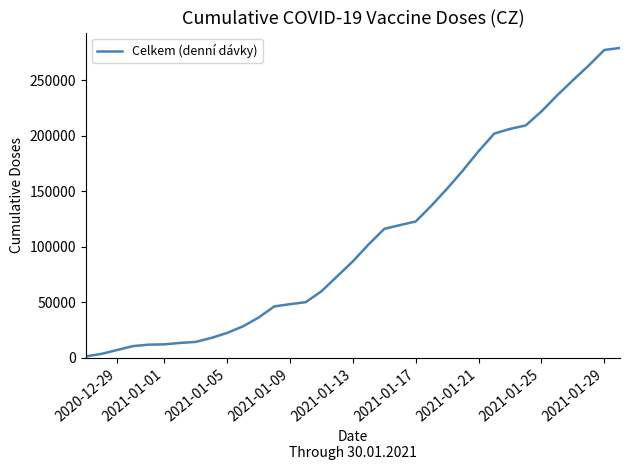

Is it true that the value at 2021-01-25 is 222054?

True